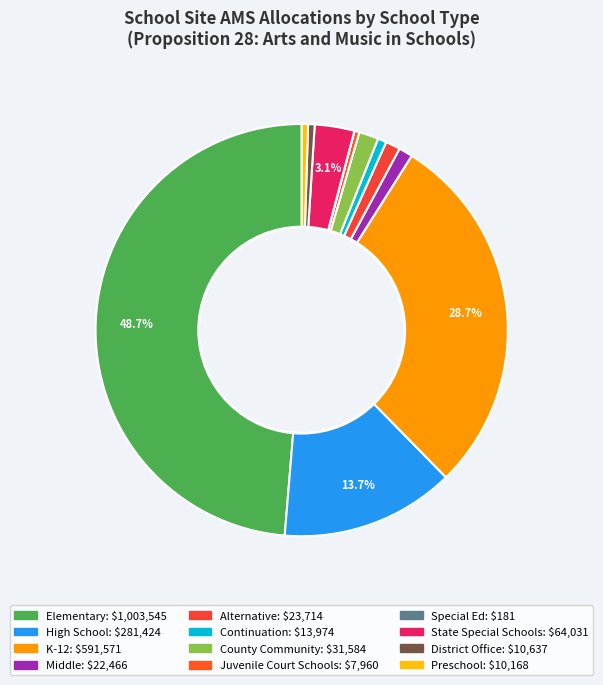

What is the largest slice in the pie chart?

Elementary